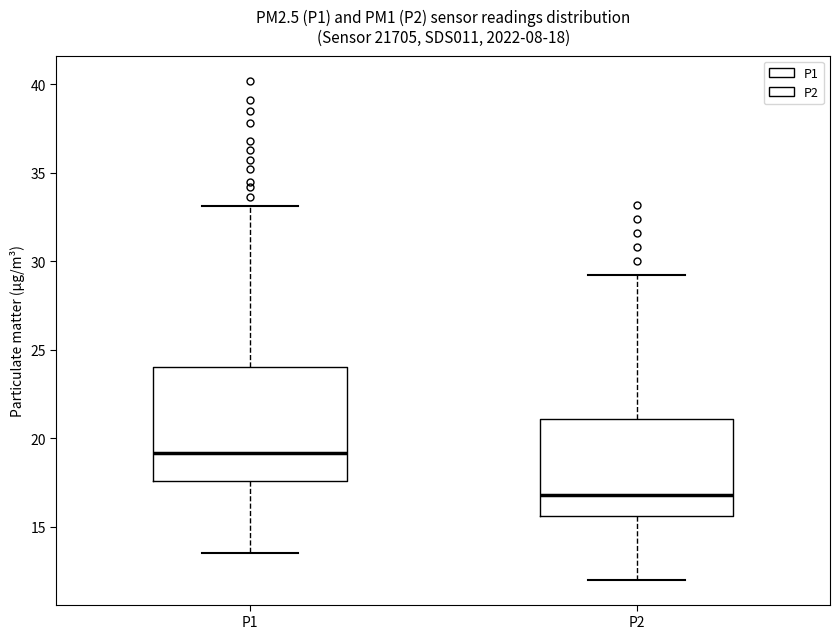

Which box's median line is the highest?

P1